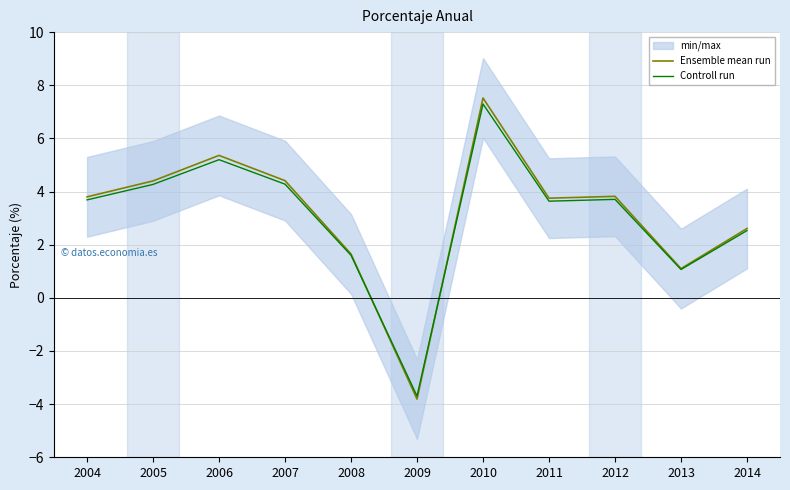

At how many categories does at least one series exceed 2?

8